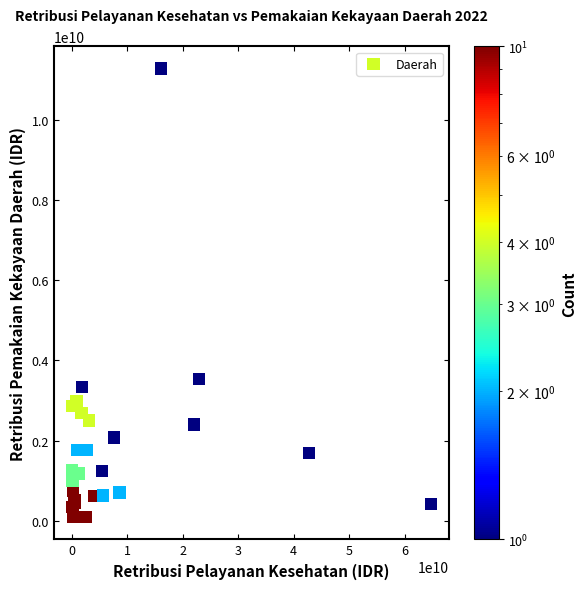

What Y value in the scatter plot is closest to 5685466520?

3535050000